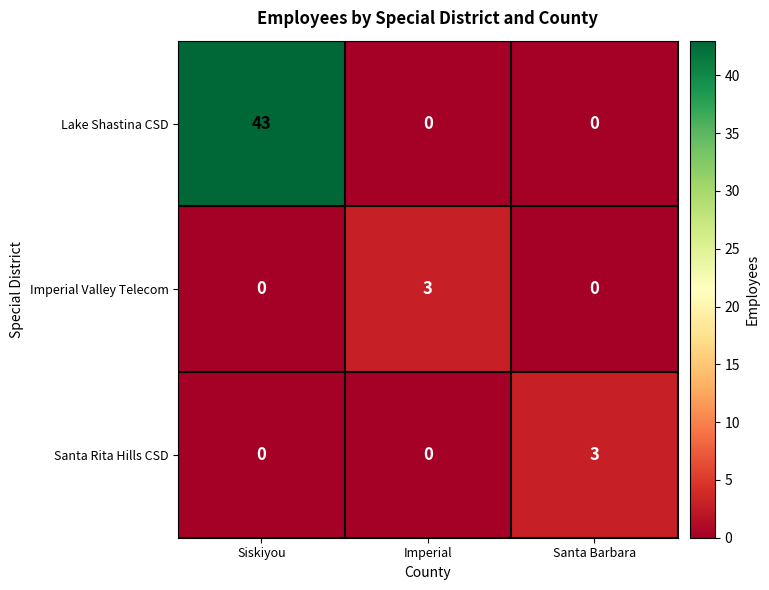

Is it true that Lake Shastina CSD equals 0 at Imperial?

True